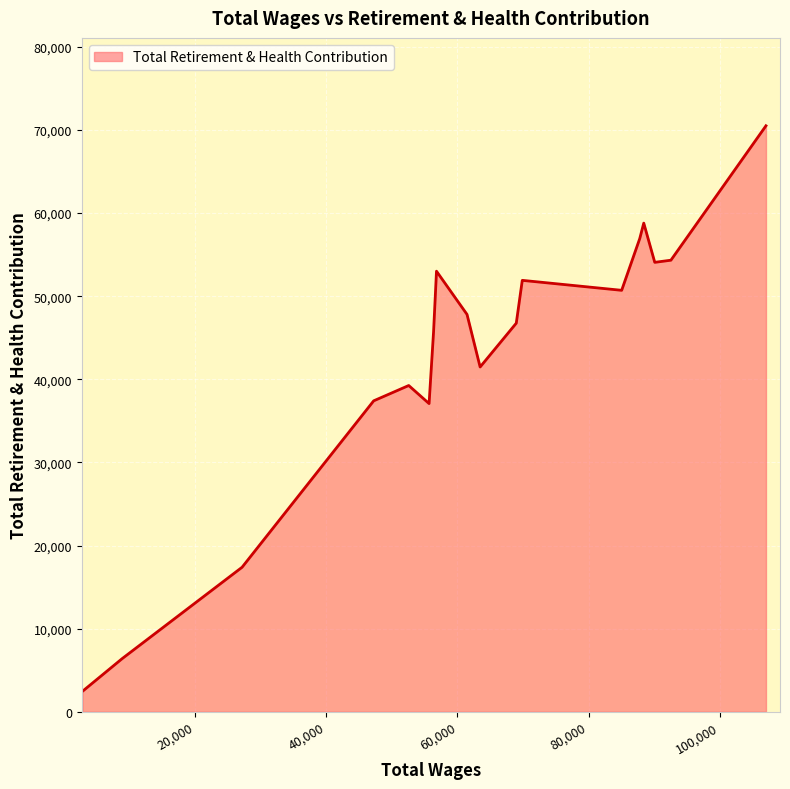

What is the maximum value shown in the chart?

70504